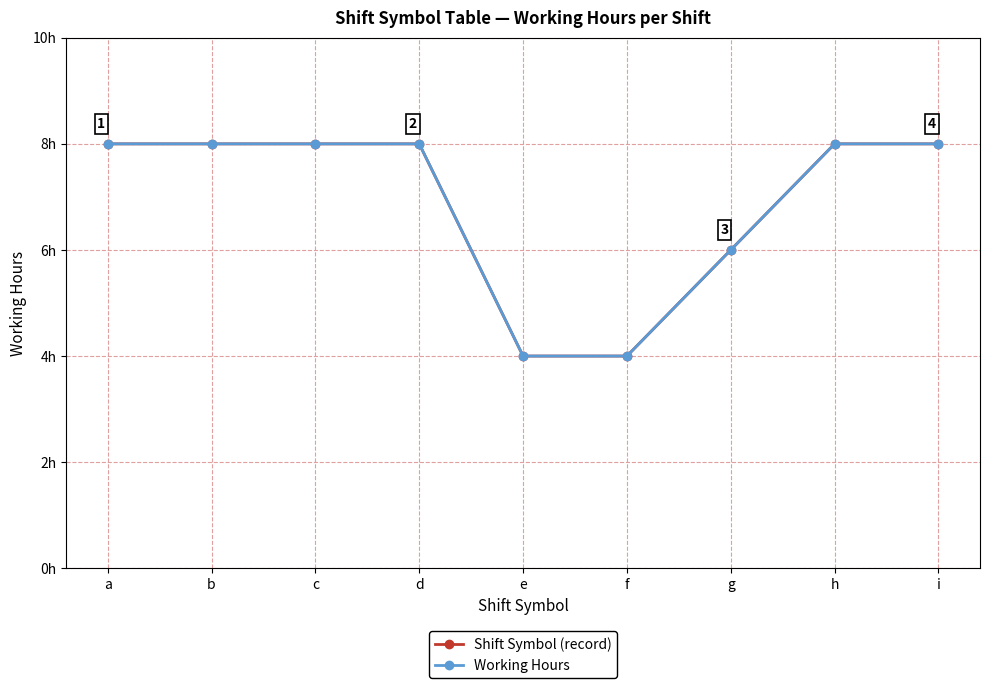

Reading left to right, list all the values displayed in this chart.

Shift Symbol (record): a=8.0	b=8.0	c=8.0	d=8.0	e=4.0	f=4.0	g=6.0	h=8.0	i=8.0
Working Hours: a=8.0	b=8.0	c=8.0	d=8.0	e=4.0	f=4.0	g=6.0	h=8.0	i=8.0